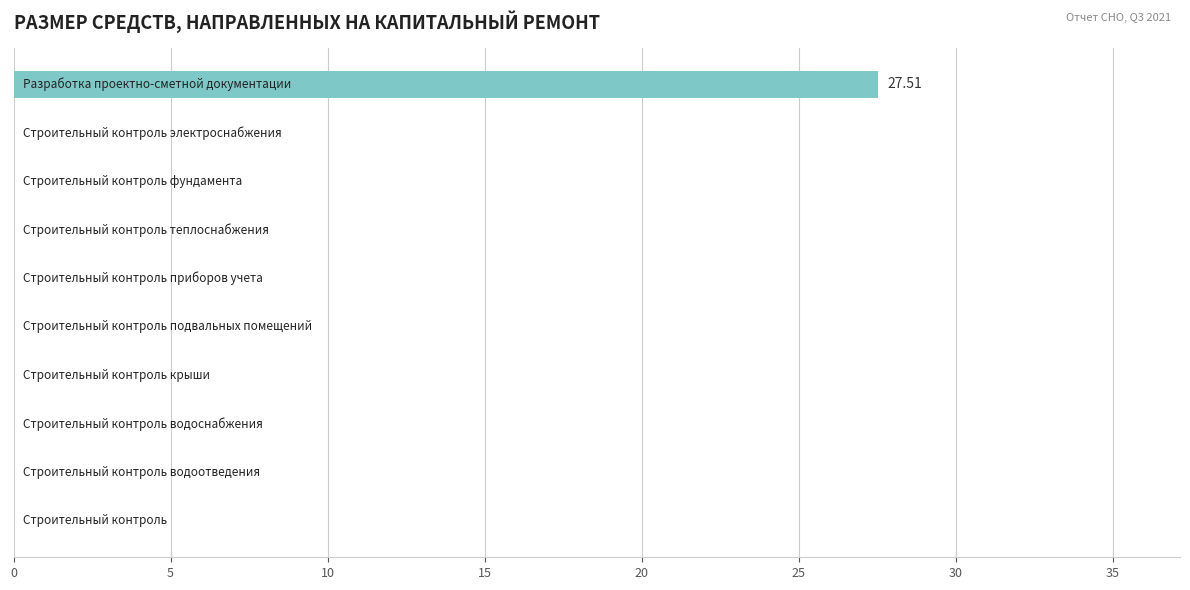

What is the sum of all values?

27.5